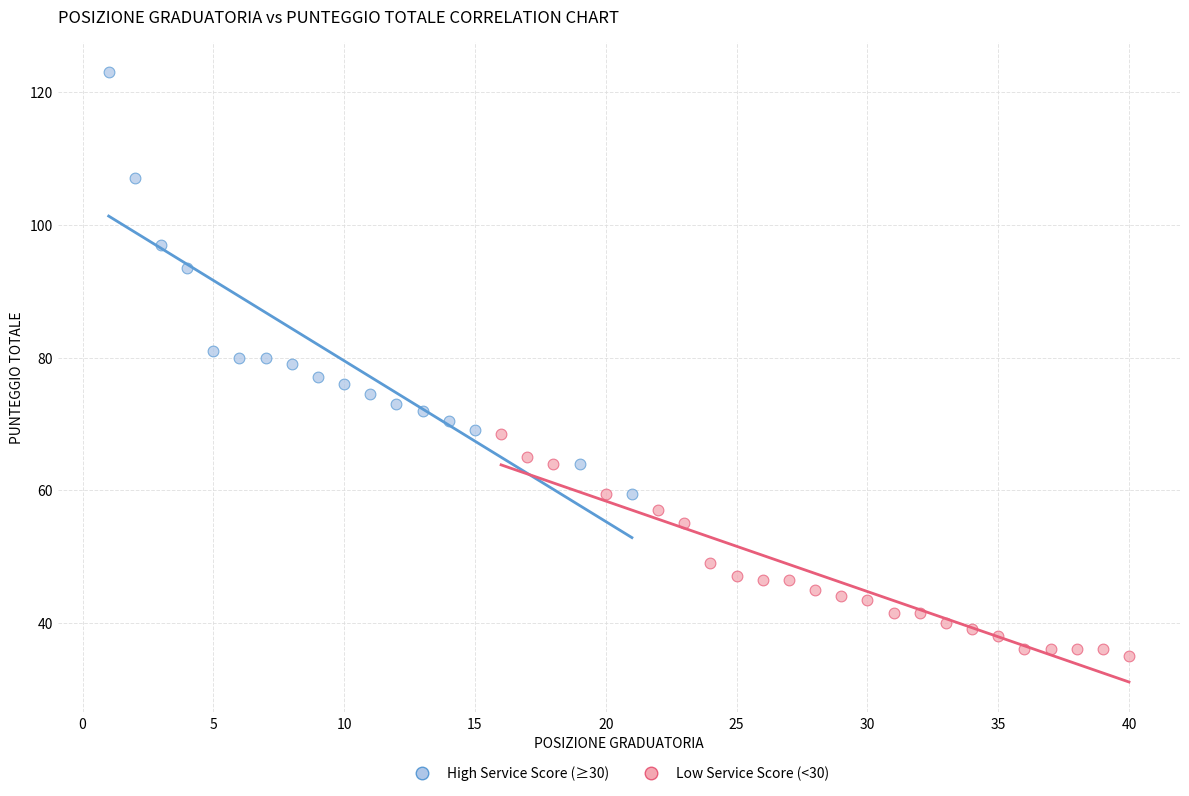

Which series reaches the maximum Y coordinate?

High Service Score (≥30)